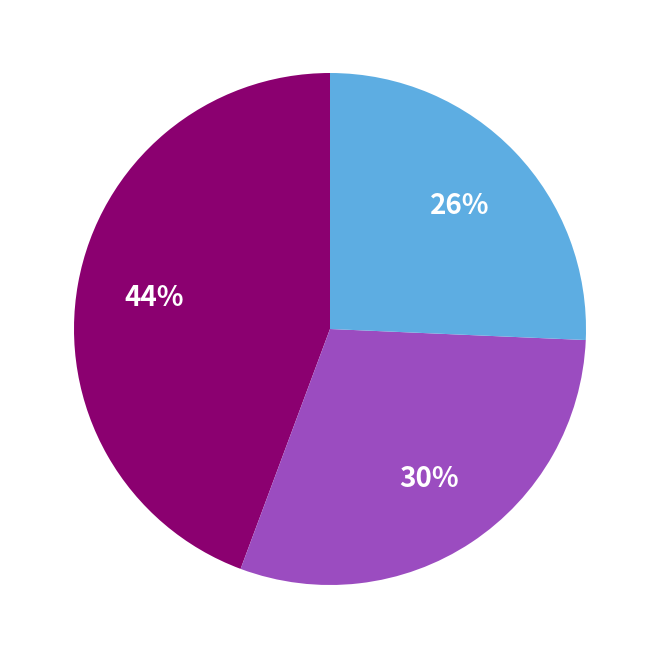

Is there a majority slice in this chart?

No